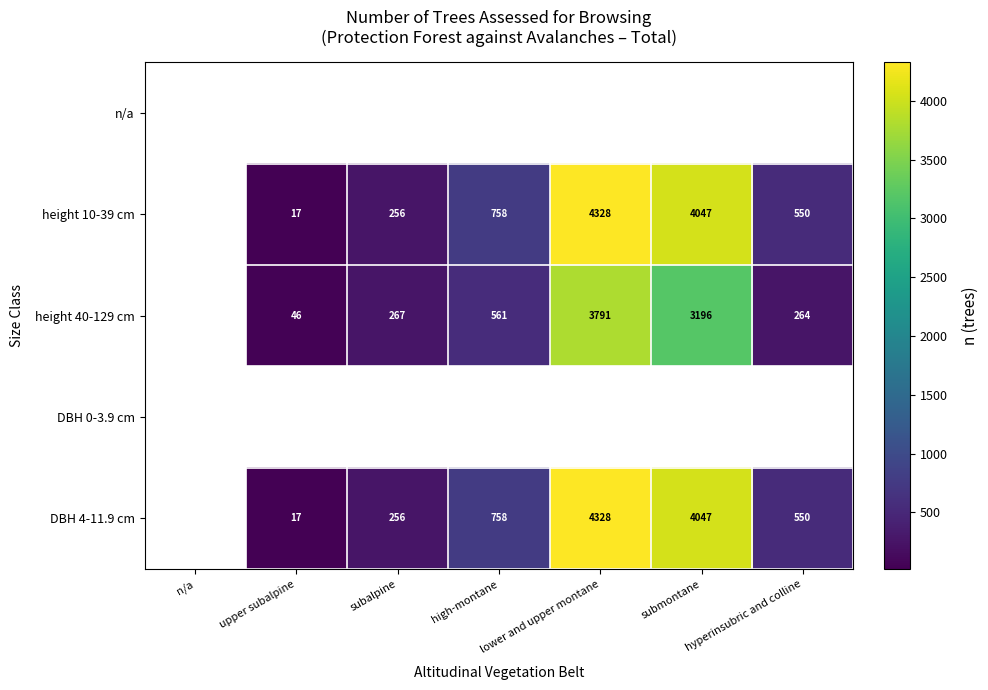

The height 10-39 cm series shows 247 at high-montane. True or false?

False